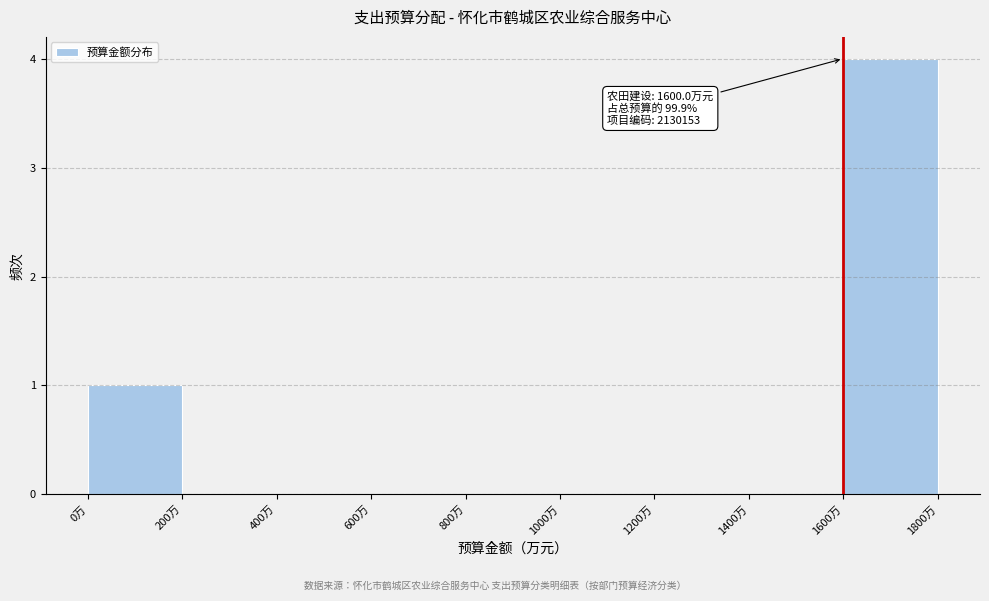

Which range on the x-axis has the tallest bar?

1600 to 1800